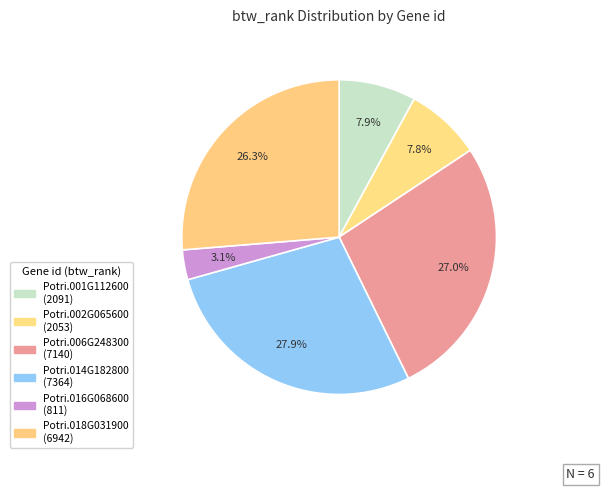

How many segments does this pie chart have?

6